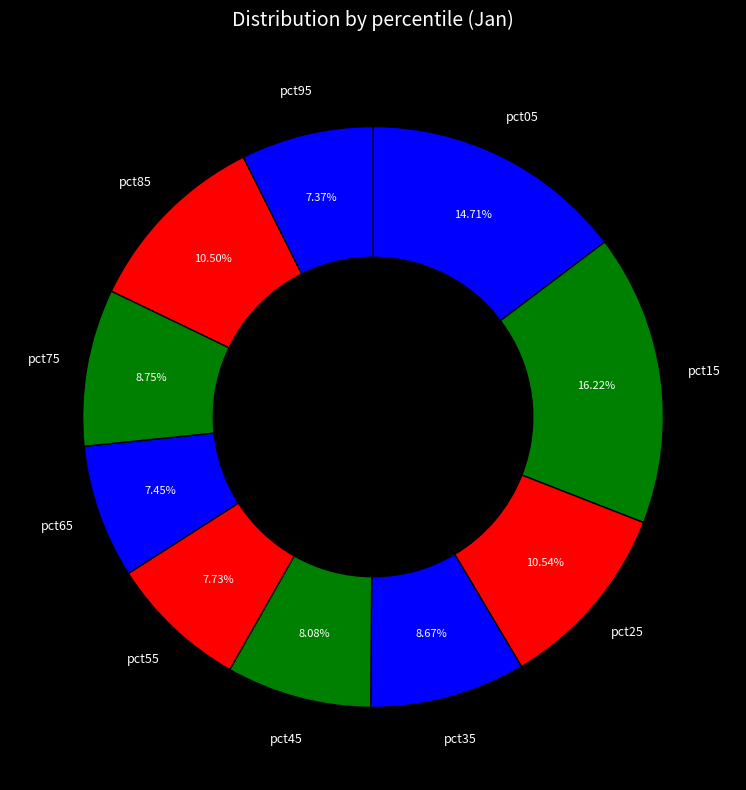

How many slices are in this pie chart?

10